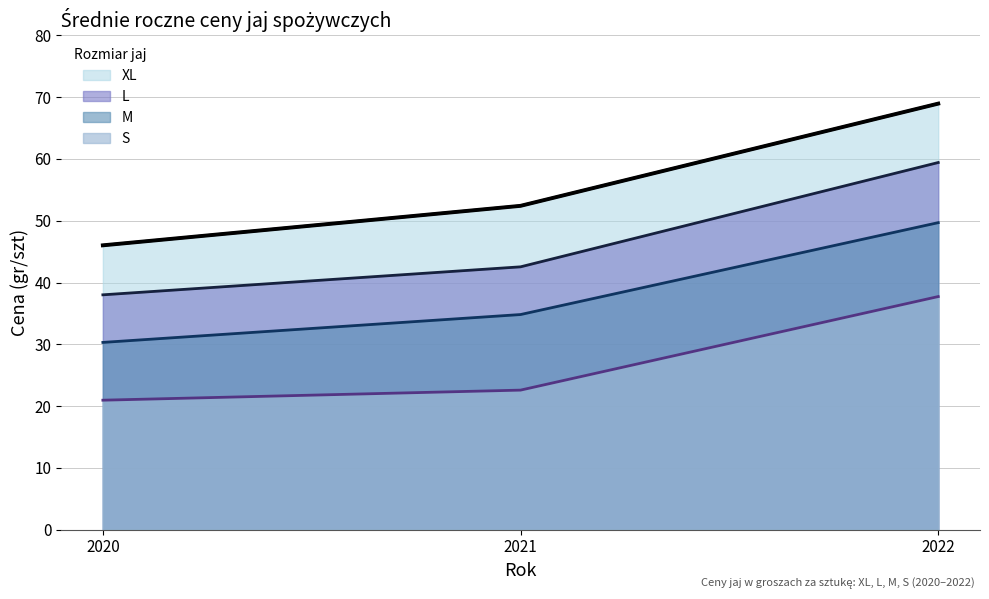

At how many categories does at least one series exceed 22?

3